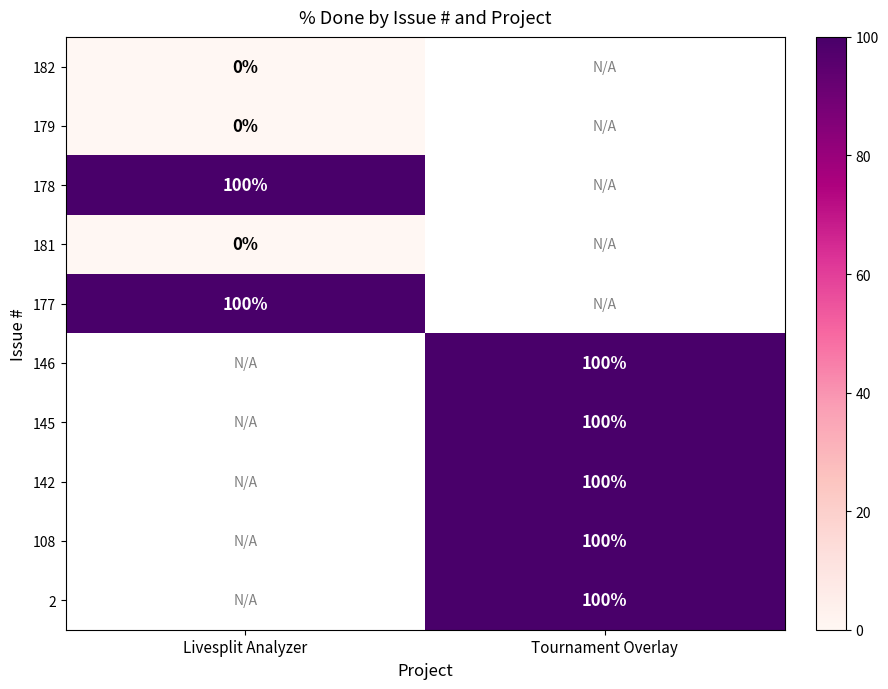

At how many categories does at least one series exceed 16?

2